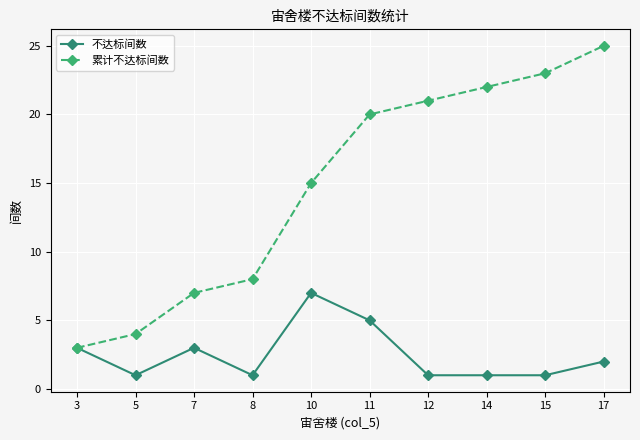

What is the value of the 不达标间数 point at the 6th from the left?

5